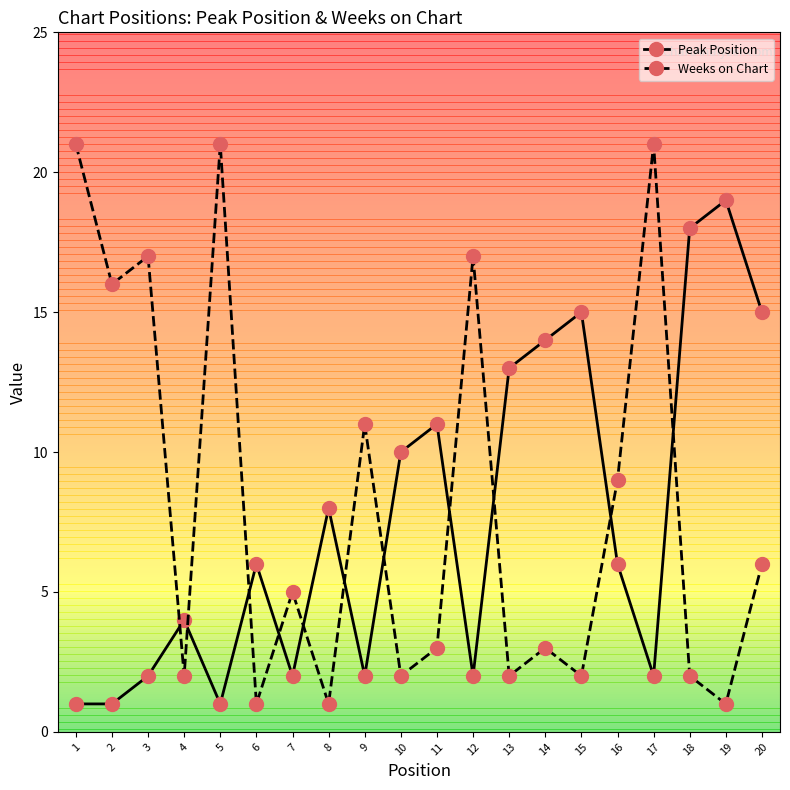

The Peak Position series shows 2 at 17. True or false?

True